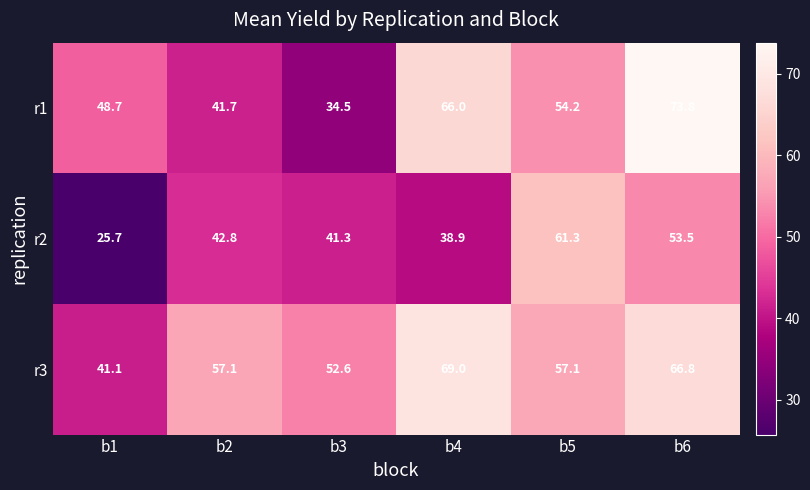

What is the difference between the r3 values at b4 and b5?

11.9